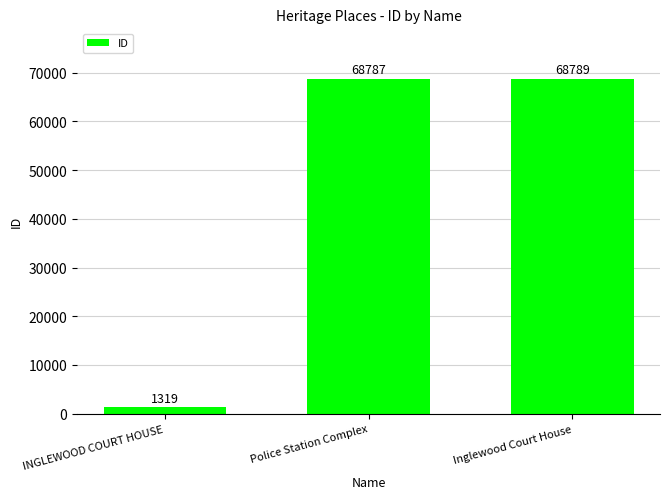

At which label is the value closest to 35054?

Police Station Complex